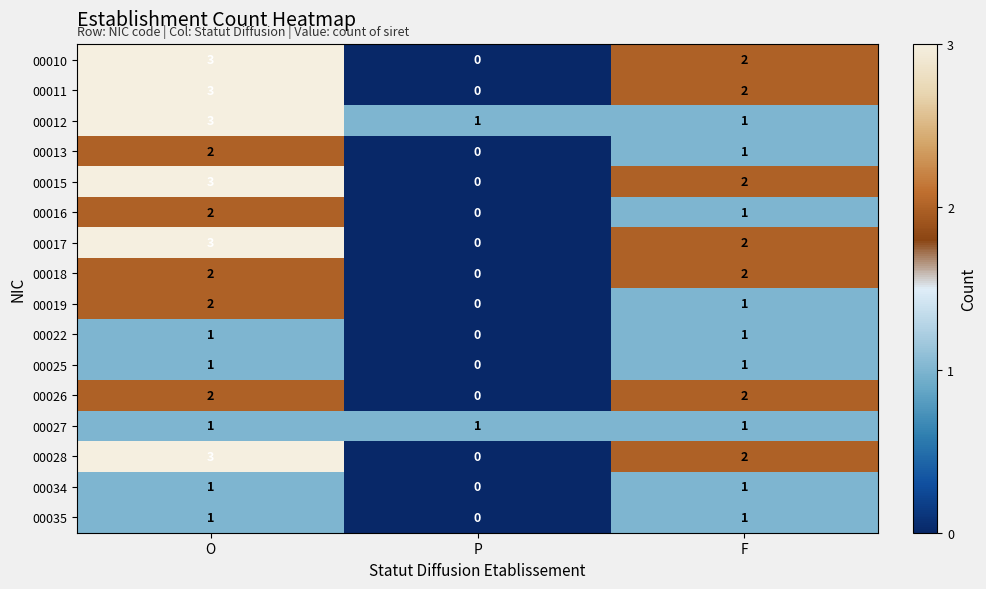

At how many categories does at least one series exceed 0?

3